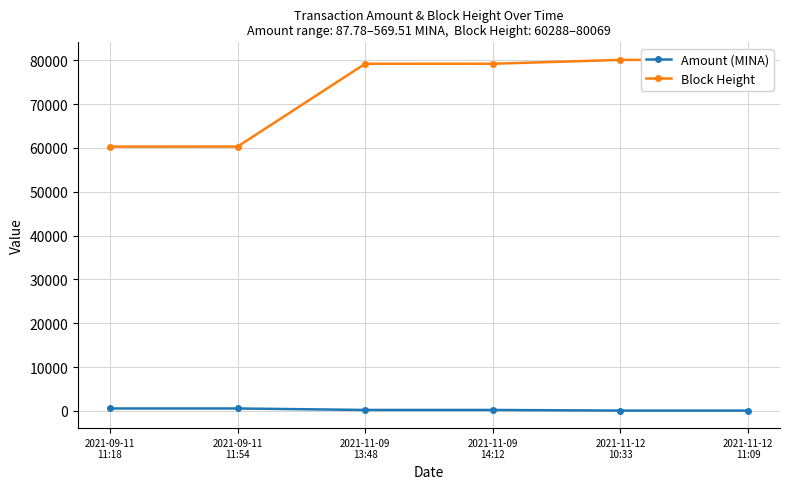

Is this an area chart (filled region under the line)?

No